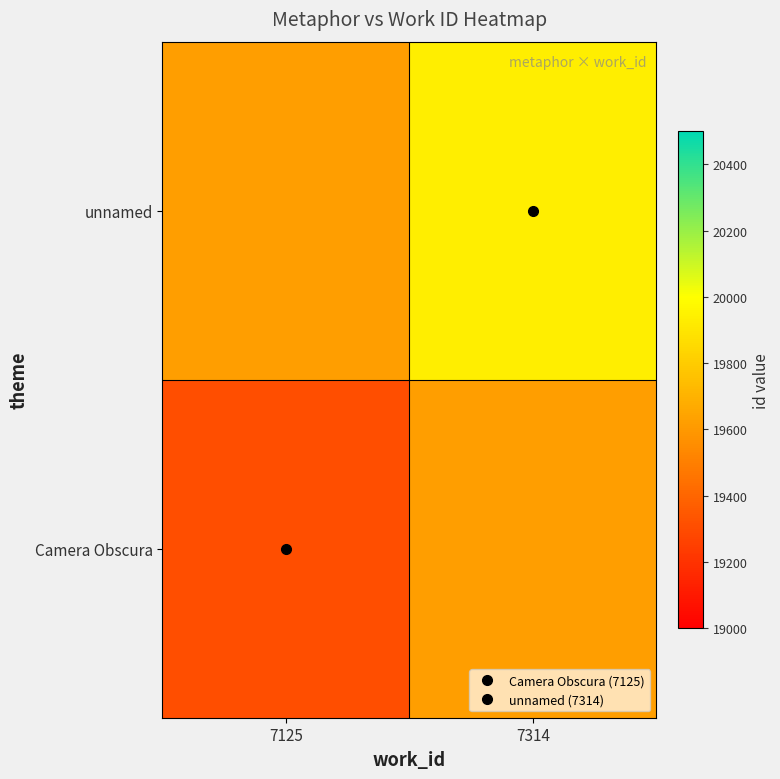

Reading left to right, list all the values displayed in this chart.

Camera Obscura: 7125=19310.0	7314=19622.5
unnamed: 7125=19622.5	7314=19935.0